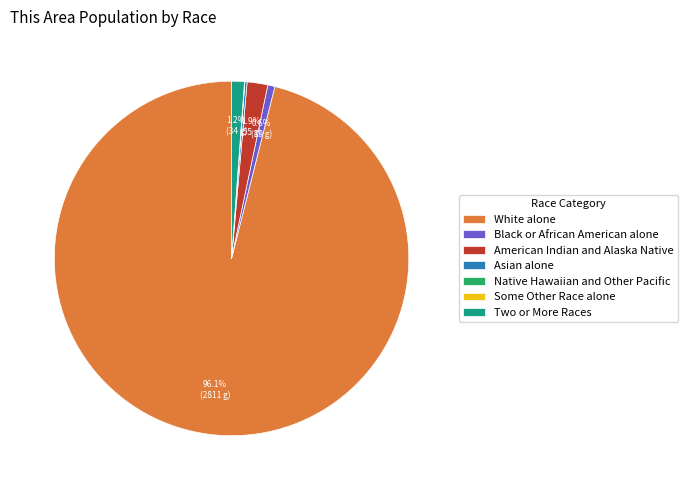

What percentage is NOT represented by Two or More Races?

98.8%